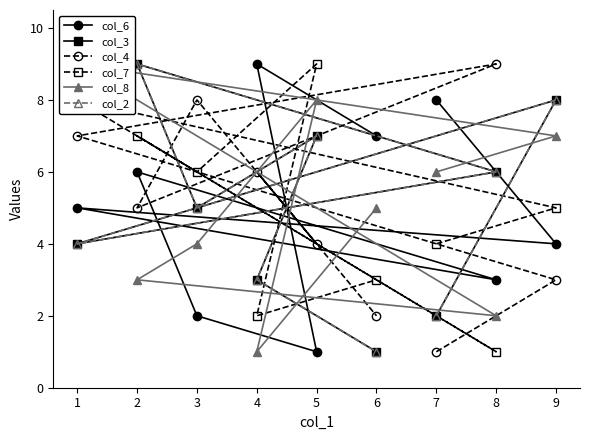

At which label does col_3 reach its minimum?

6